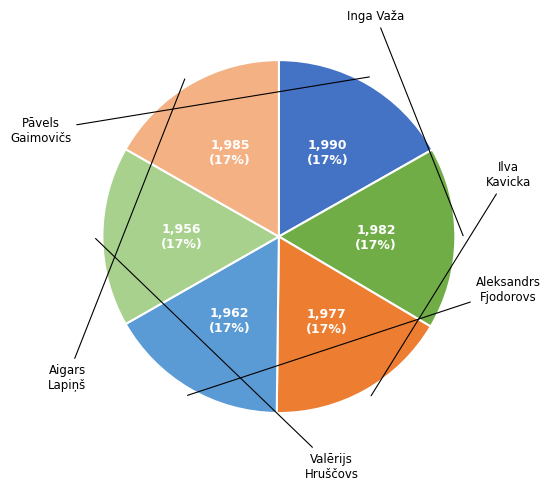

Count the number of slices in the pie.

6